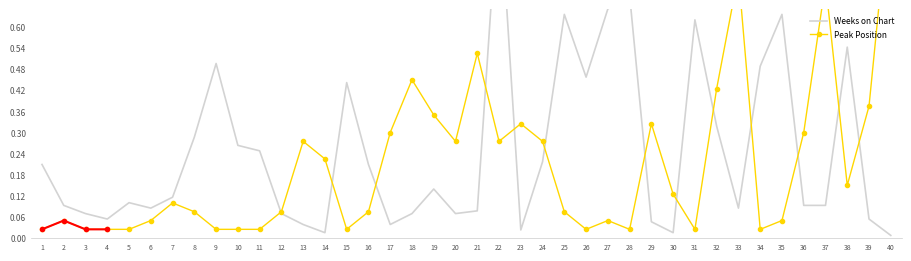

Reading left to right, extract all data points from this chart.

Weeks on Chart: 0.2	0.1	0.1	0.1	0.1	0.1	0.1	0.3	0.5	0.3	0.2	0.1	0.0	0.0	0.4	0.2	0.0	0.1	0.1	0.1	0.1	1.0	0.0	0.2	0.6	0.5	0.7	0.7	0.0	0.0	0.6	0.3	0.1	0.5	0.6	0.1	0.1	0.5	0.1	0.0
Peak Position: 0.0	0.1	0.0	0.0	0.0	0.1	0.1	0.1	0.0	0.0	0.0	0.1	0.3	0.2	0.0	0.1	0.3	0.5	0.3	0.3	0.5	0.3	0.3	0.3	0.1	0.0	0.1	0.0	0.3	0.1	0.0	0.4	0.8	0.0	0.1	0.3	0.7	0.1	0.4	1.0